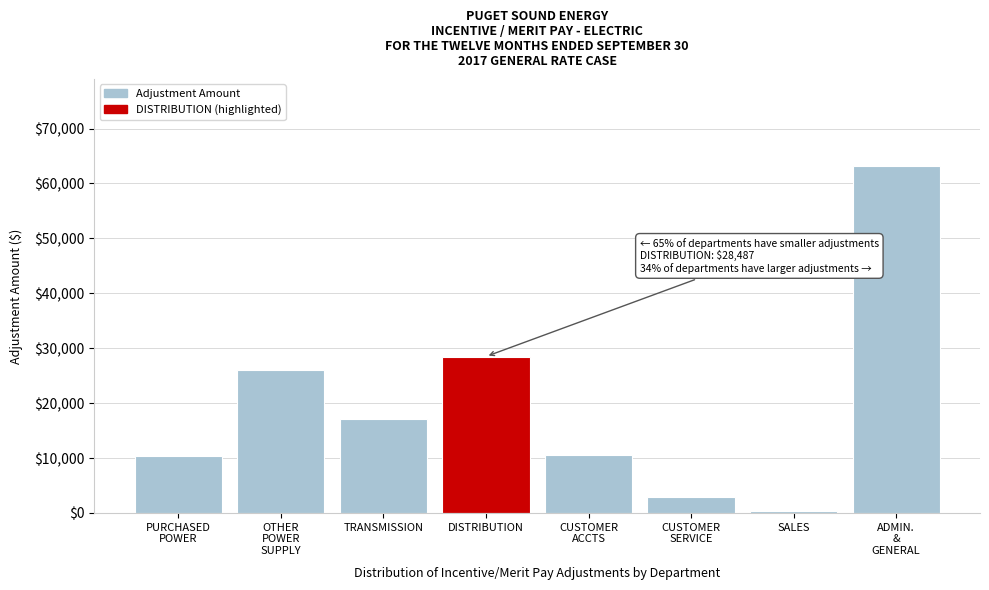

What is the average value?

19886.4